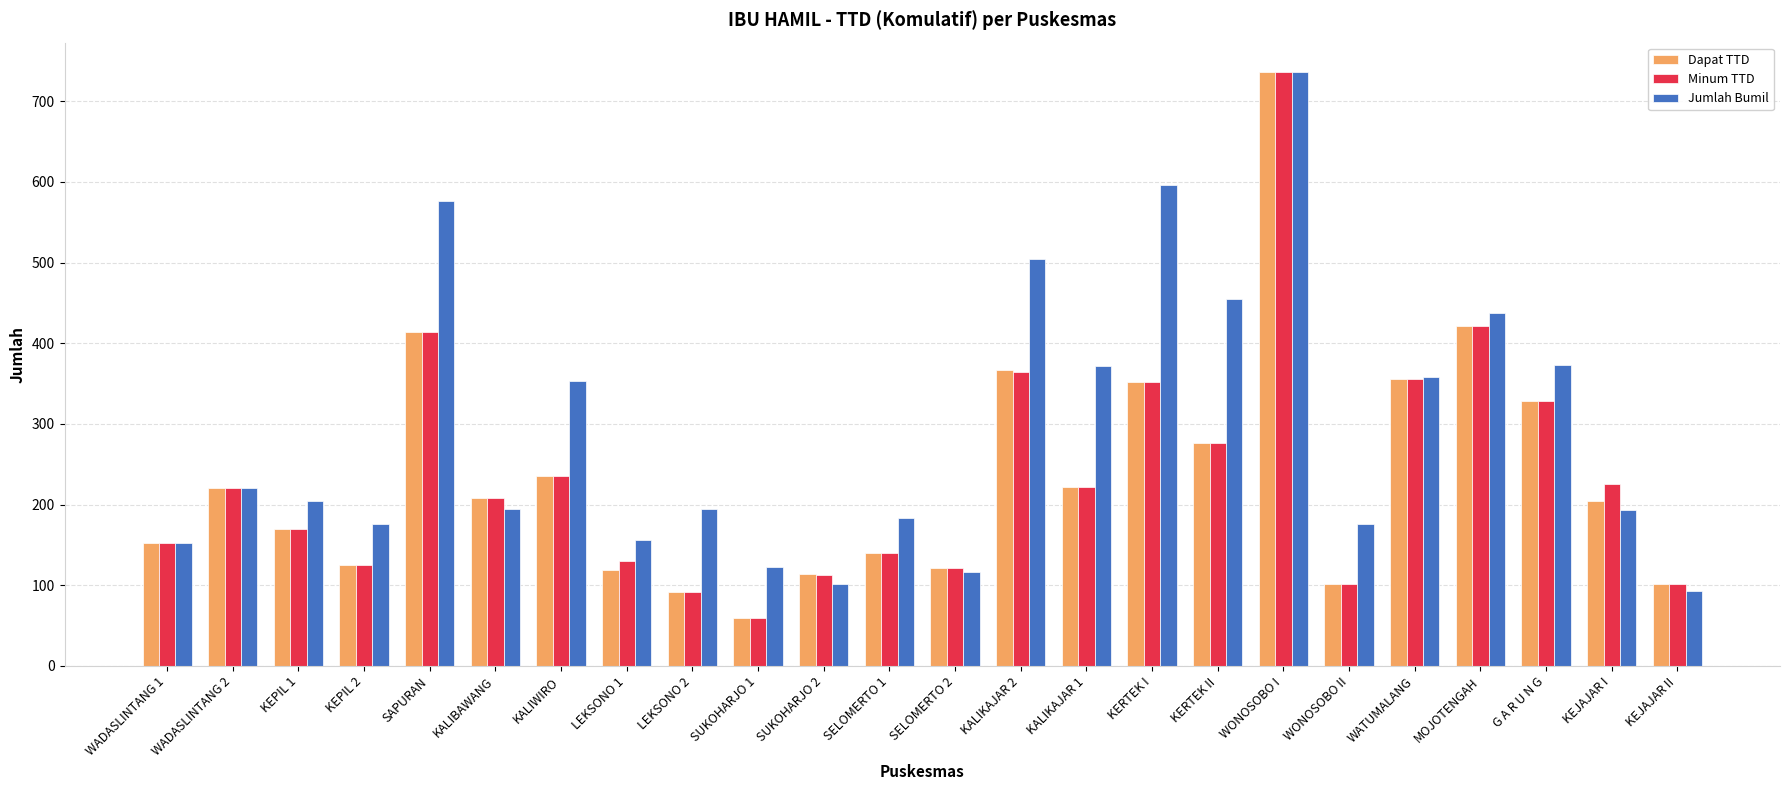

Does the chart contain any negative values?

No